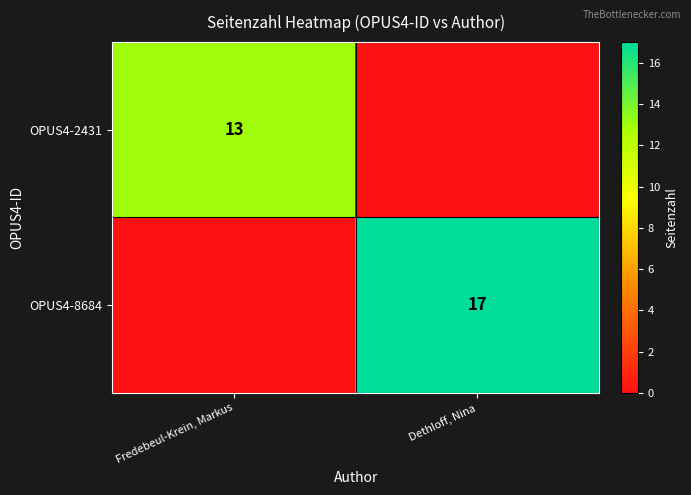

True or false: OPUS4-2431 has a value of 3 at Fredebeul-Krein, Markus.

False